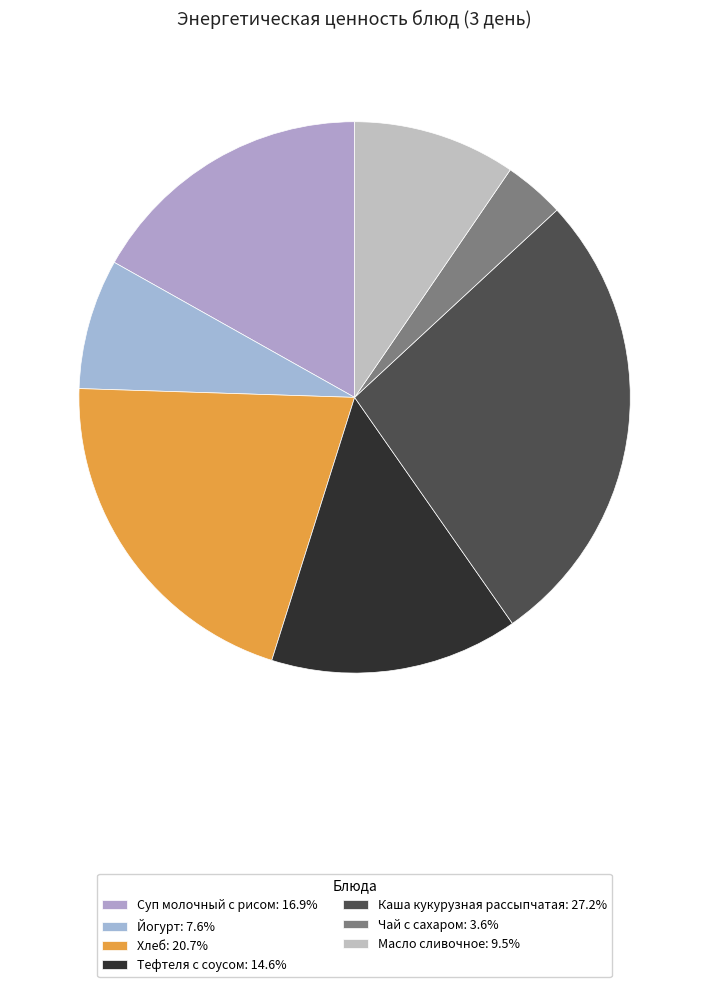

How many segments does this pie chart have?

7